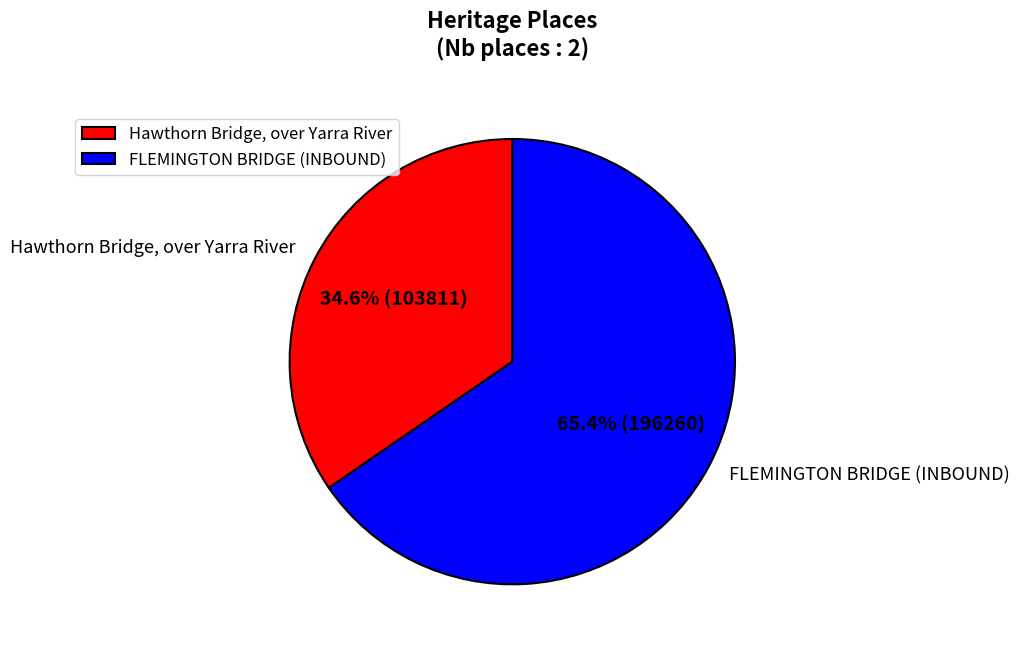

Which slice is the largest?

FLEMINGTON BRIDGE (INBOUND)